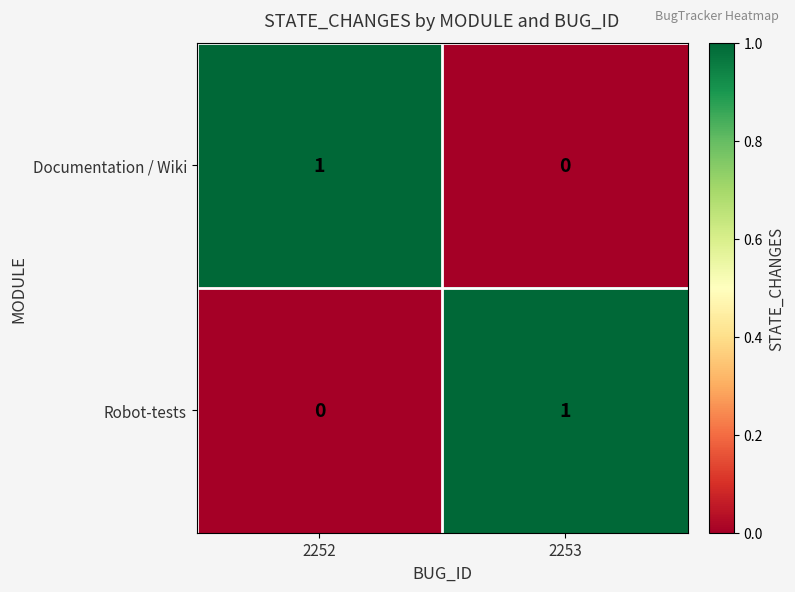

Reading left to right, list all the values displayed in this chart.

Documentation / Wiki: 2252=1	2253=0
Robot-tests: 2252=0	2253=1